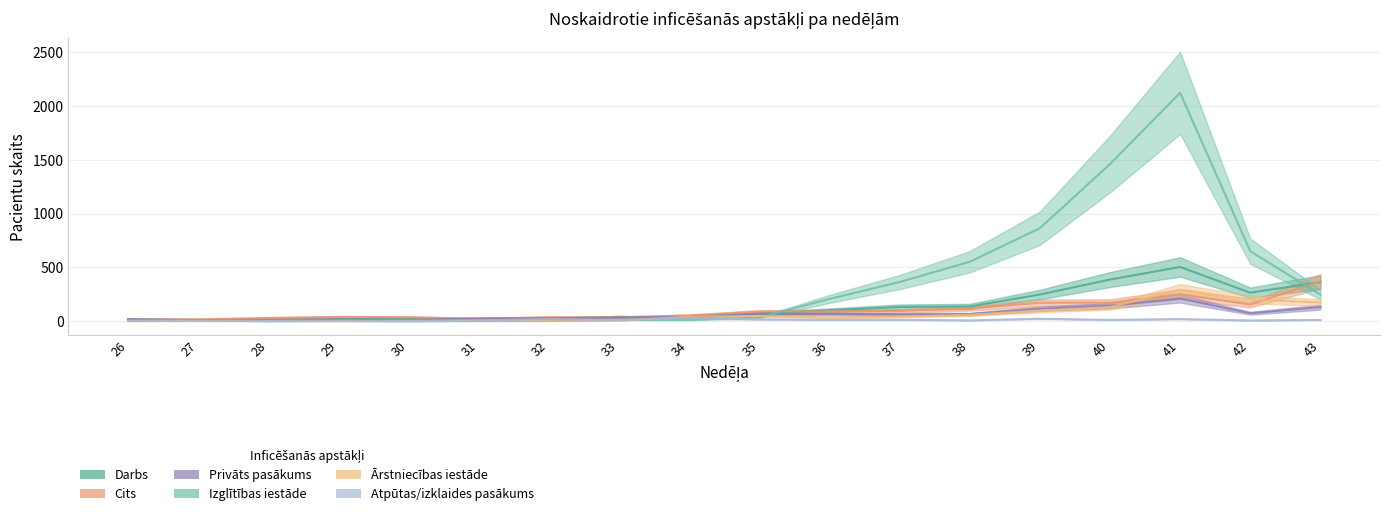

What is the maximum value for Atpūtas/izklaides pasākums?

25